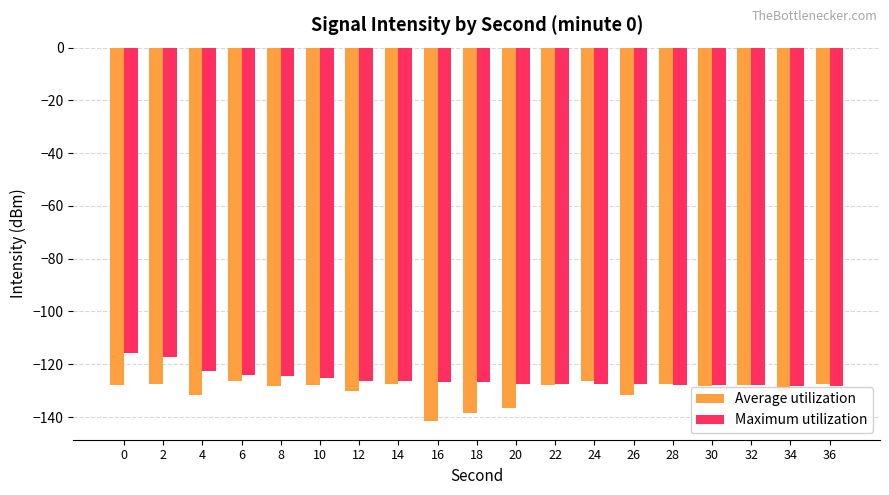

What is the difference between the highest and lowest values at 26?

4.0